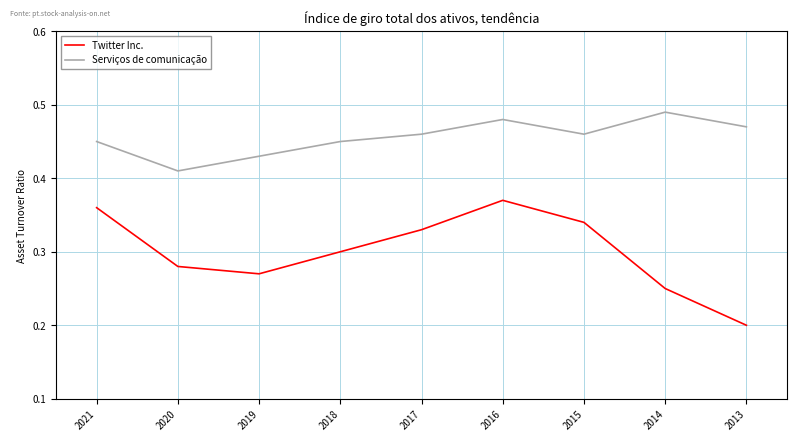

Which series has the largest range (max minus min)?

Twitter Inc.